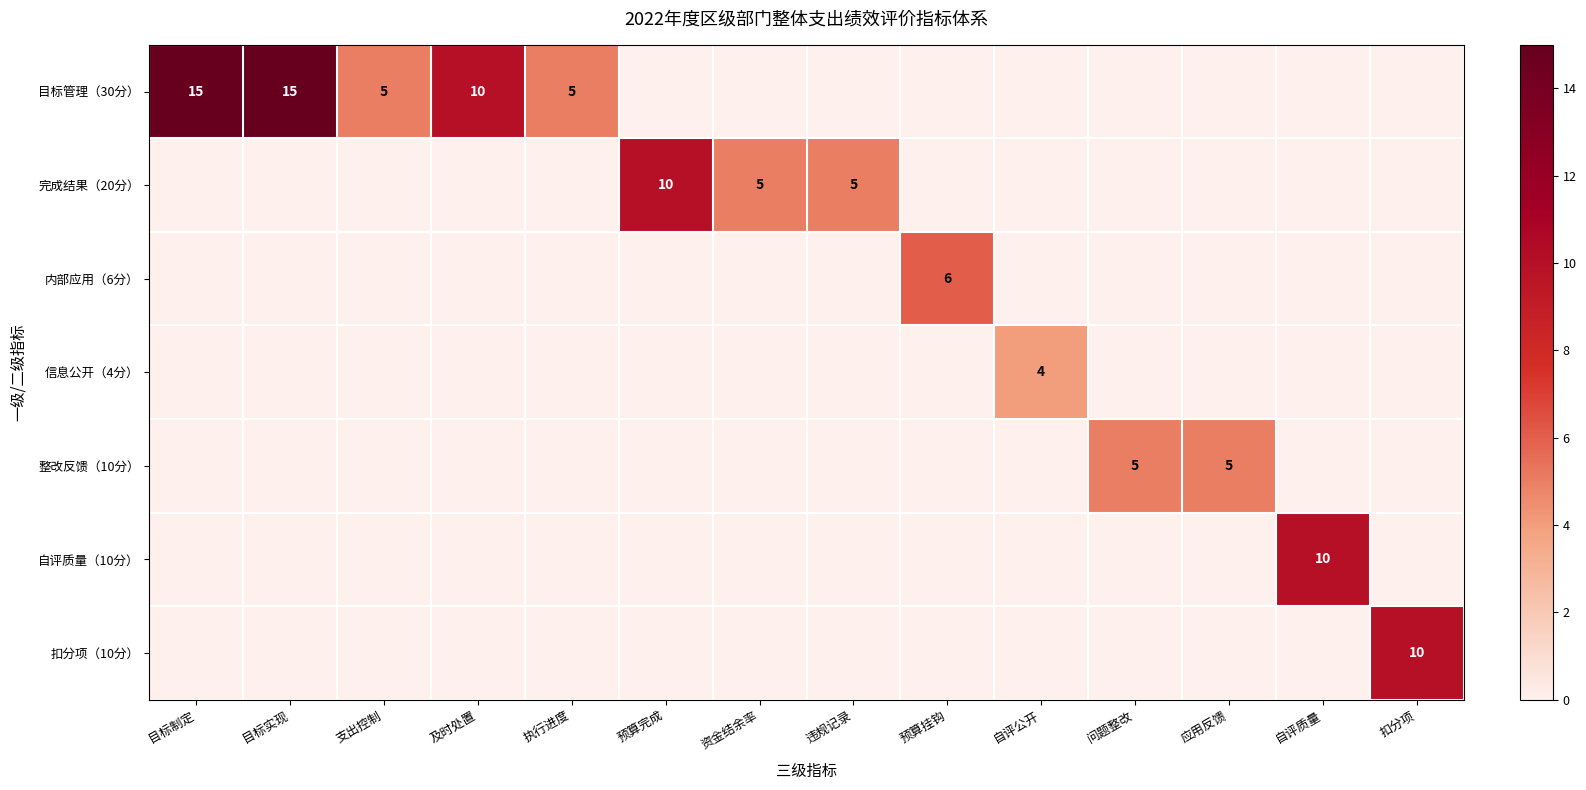

Is it true that 完成结果（20分） equals 3 at 资金结余率?

False